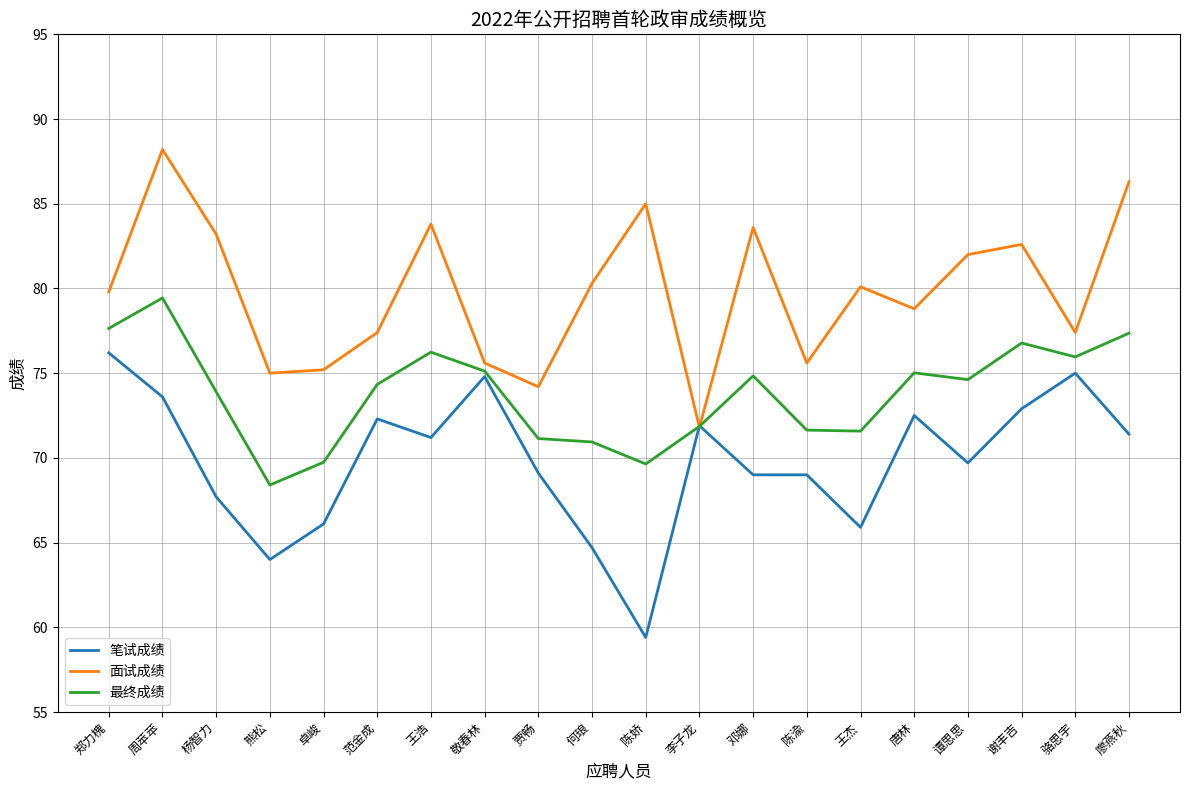

What position from the right is 周苹苹?

19